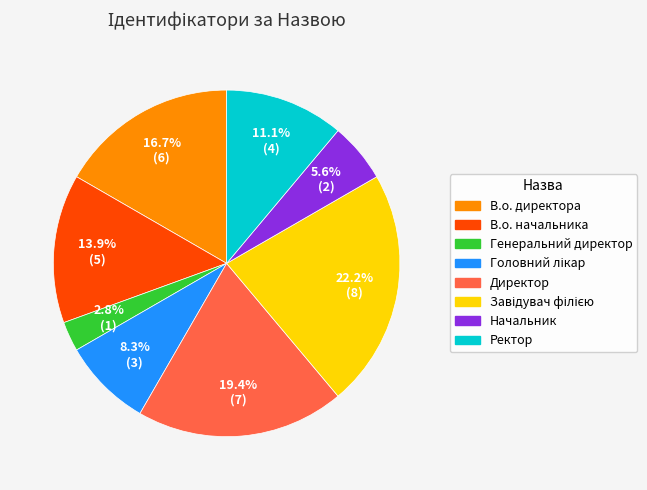

True or false: Начальник accounts for 6% of the total.

True